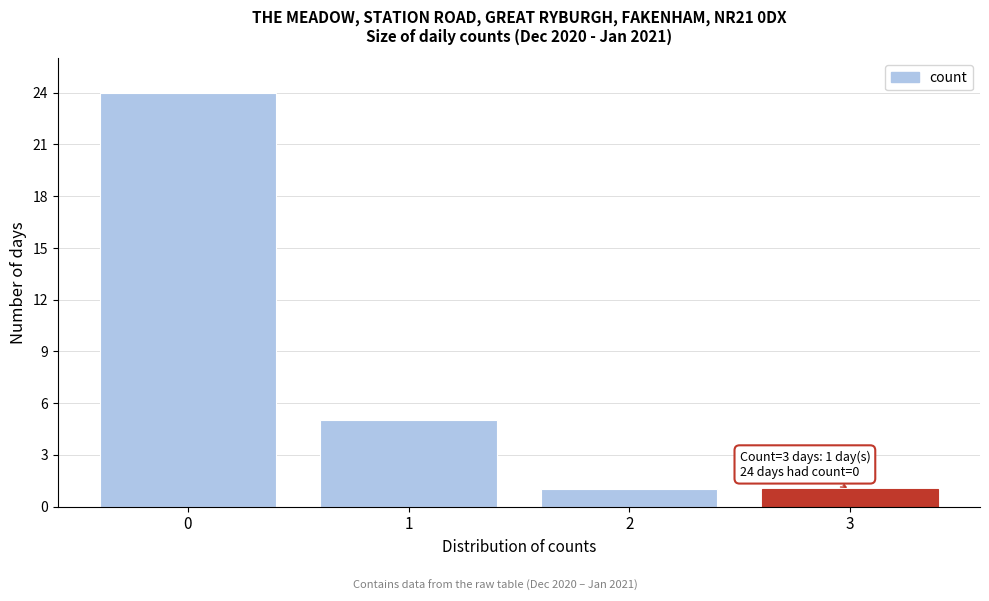

Over which range of the x-axis is the bar tallest?

-0.5 to 0.5